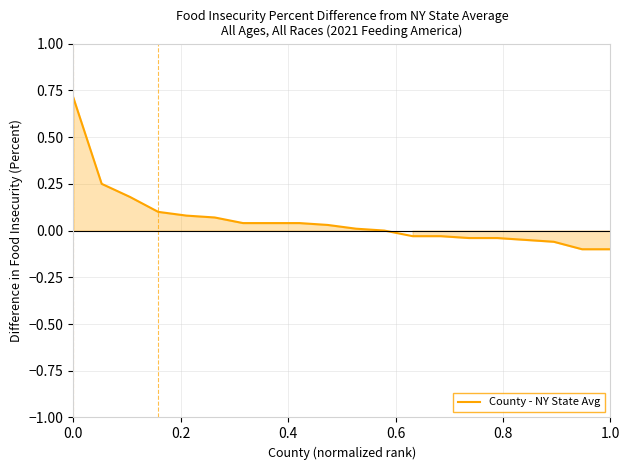

What is the difference between the maximum and minimum values?

0.8